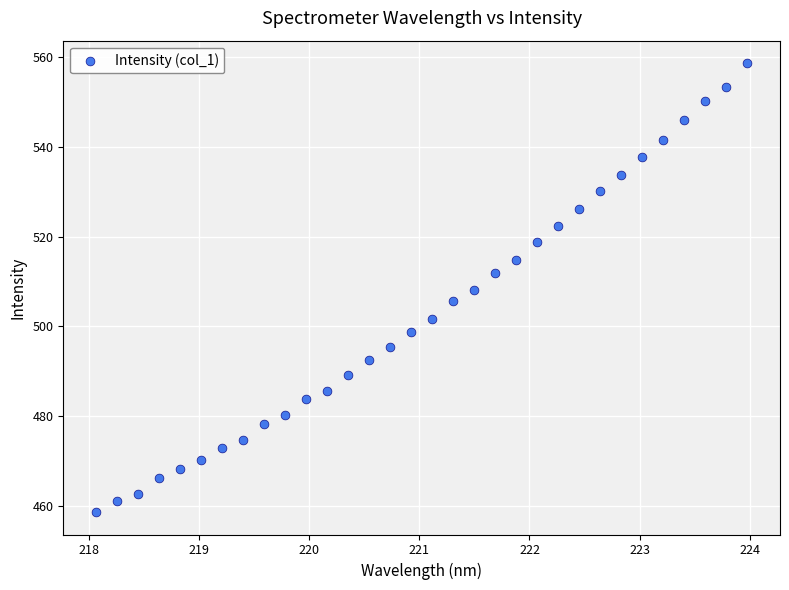

What is the range of X values (max minus min)?

5.9